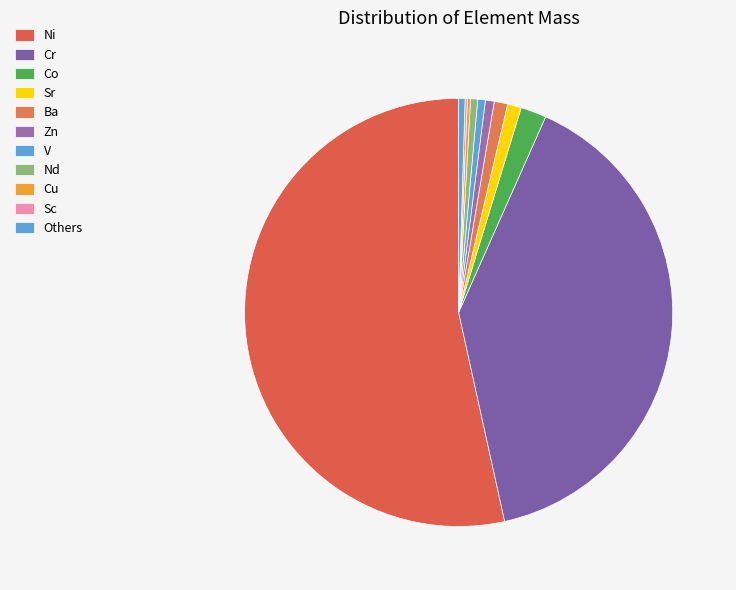

Do Cr and V together represent more than half of the pie?

No